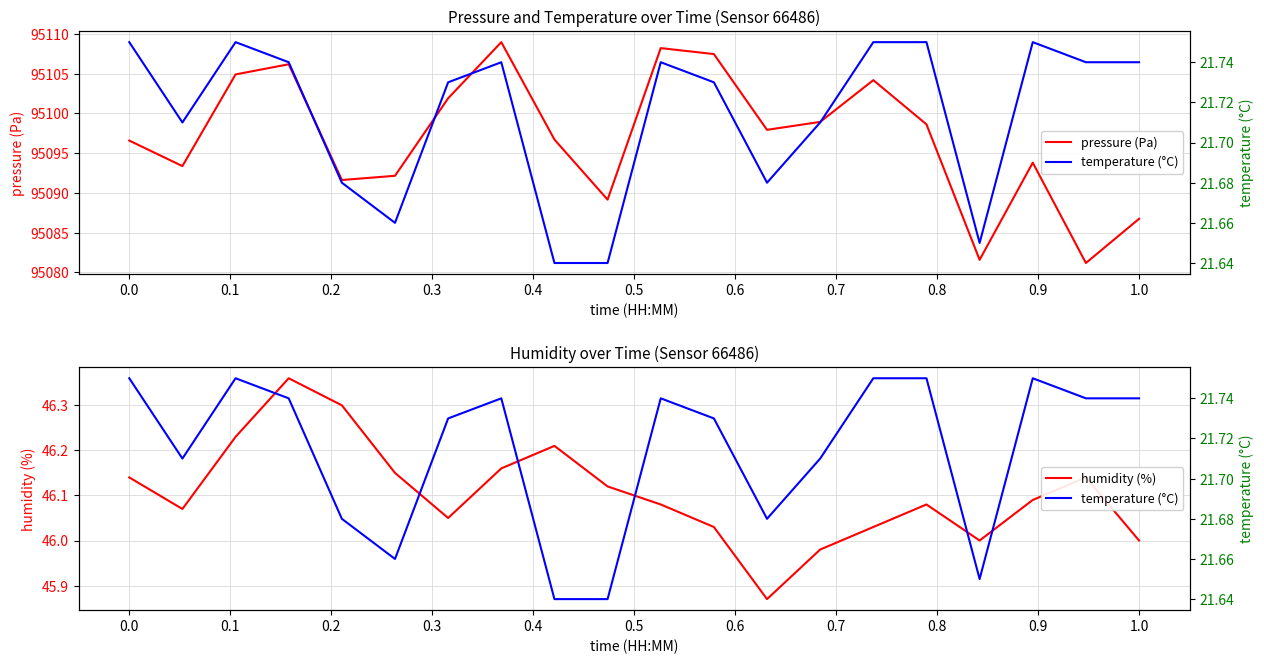

True or false: humidity (%) has a value of 64.6 at 14.

False